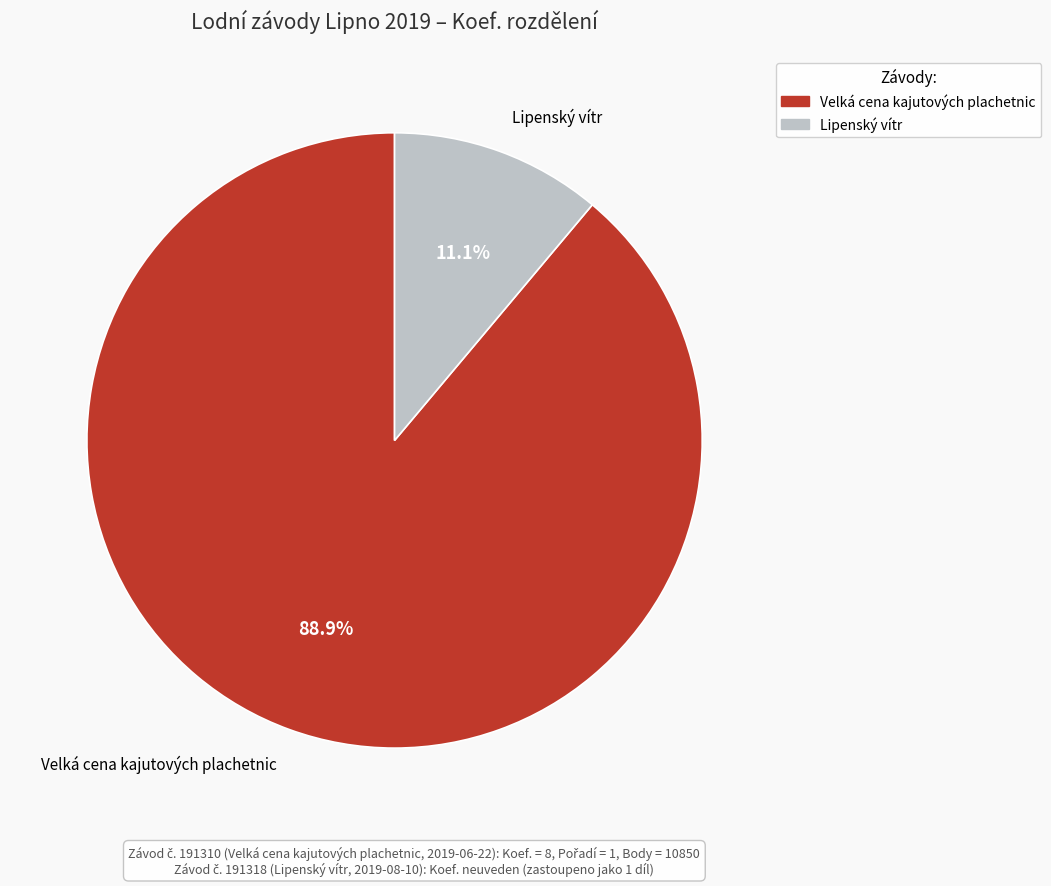

Which has a higher value, Lipenský vítr or Velká cena kajutových plachetnic?

Velká cena kajutových plachetnic